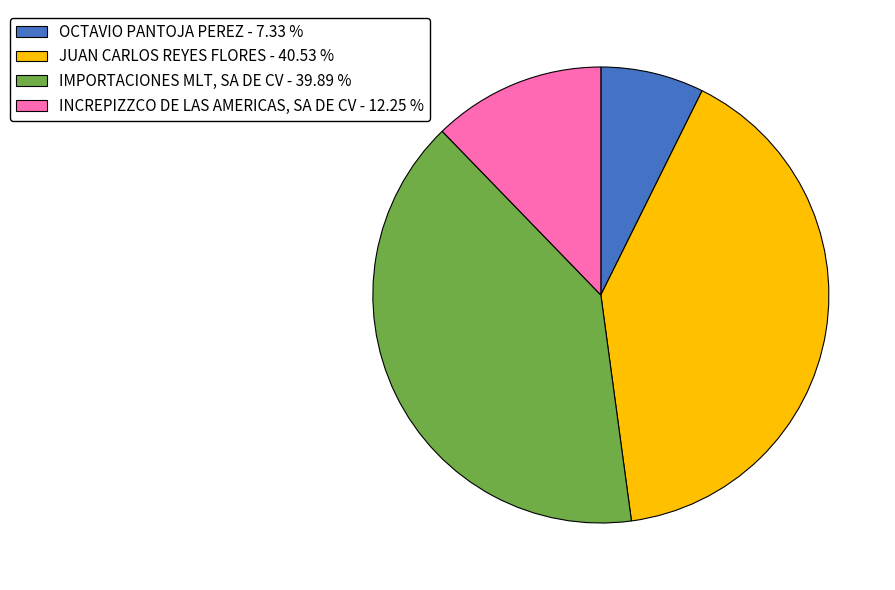

Which slice is the largest?

JUAN CARLOS REYES FLORES